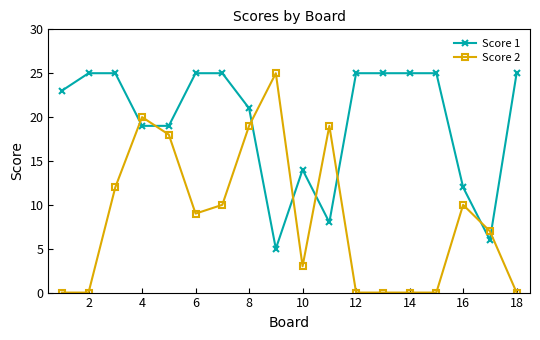

Which series ends up on top after the final intersection of Score 1 and Score 2?

Score 1